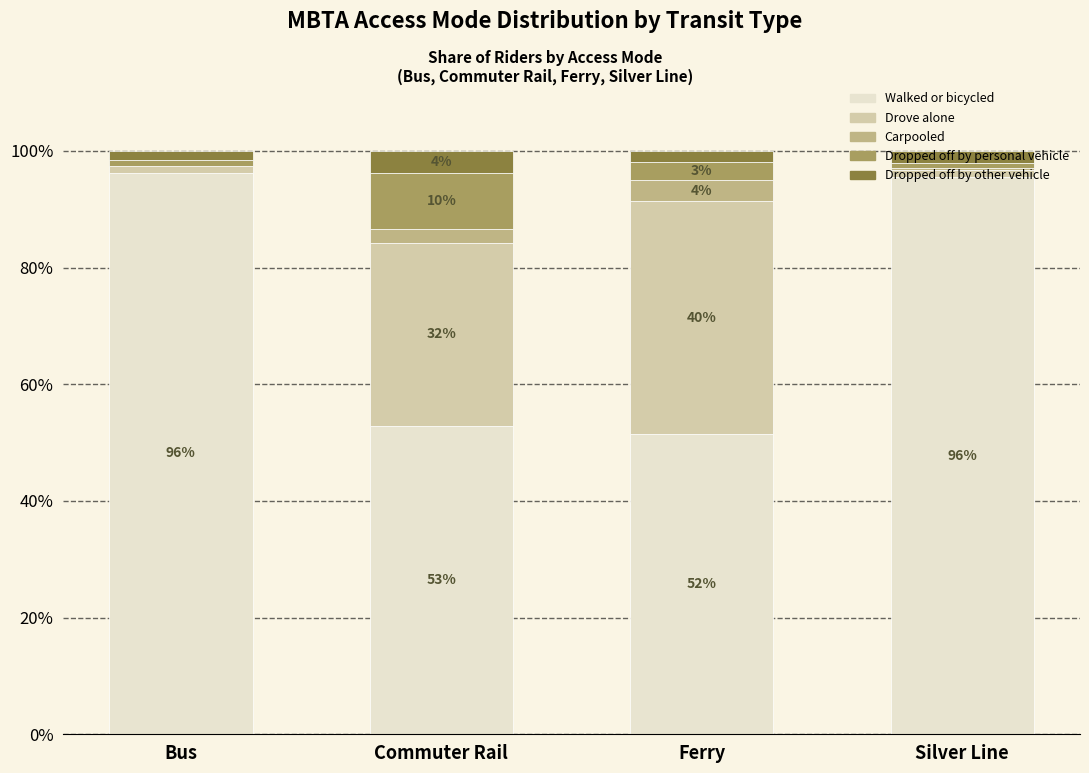

What are all the series names shown in the legend?

Walked or bicycled, Drove alone, Carpooled, Dropped off by personal vehicle, Dropped off by other vehicle